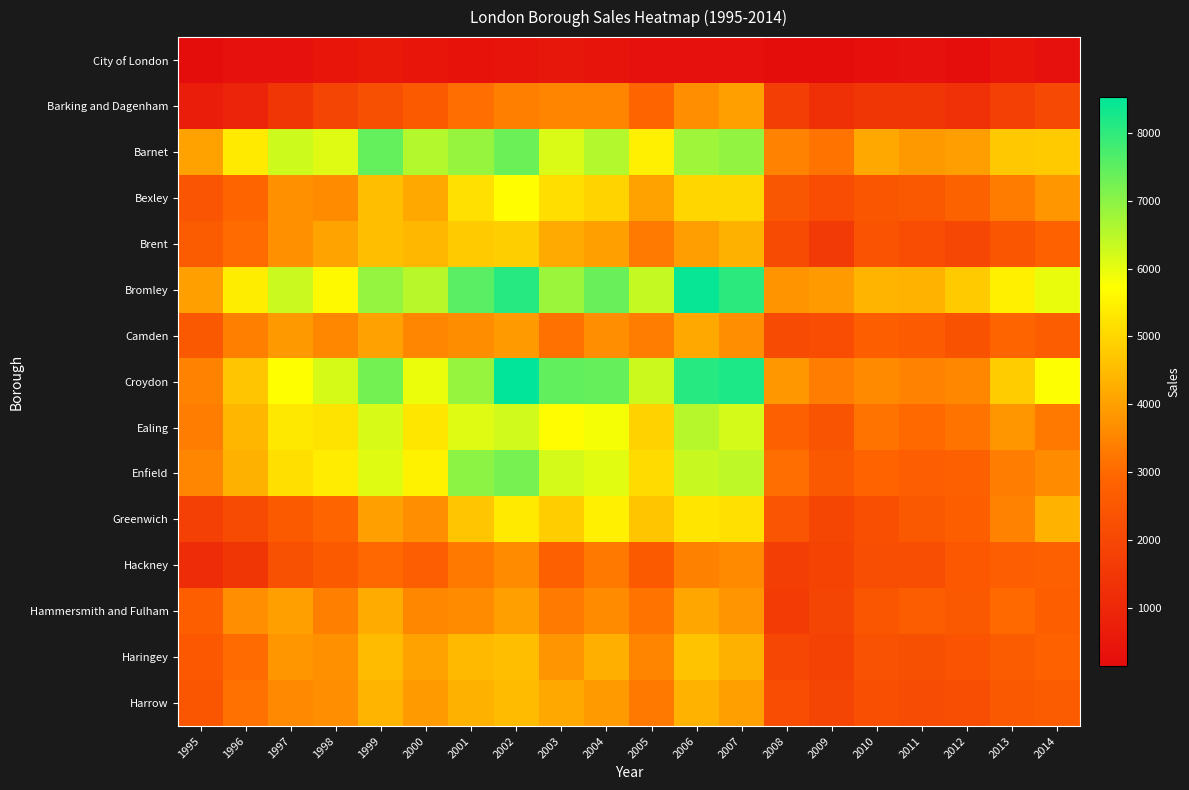

What is the total value across all series at 2010?

38922